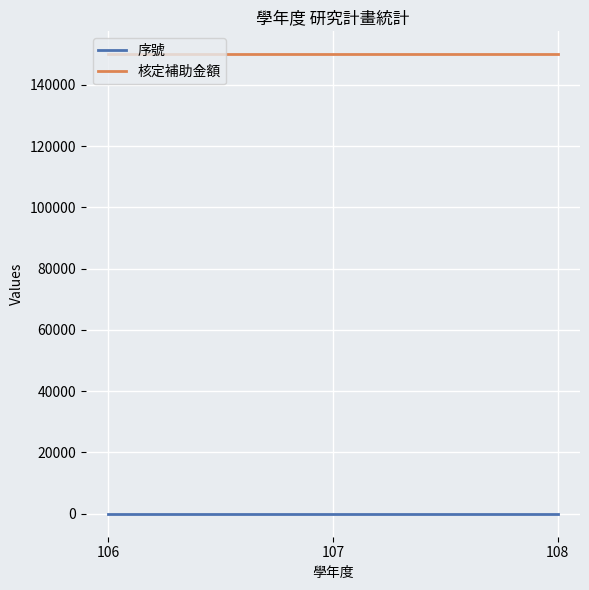

At 106, list the series in order from largest to smallest.

核定補助金額, 序號